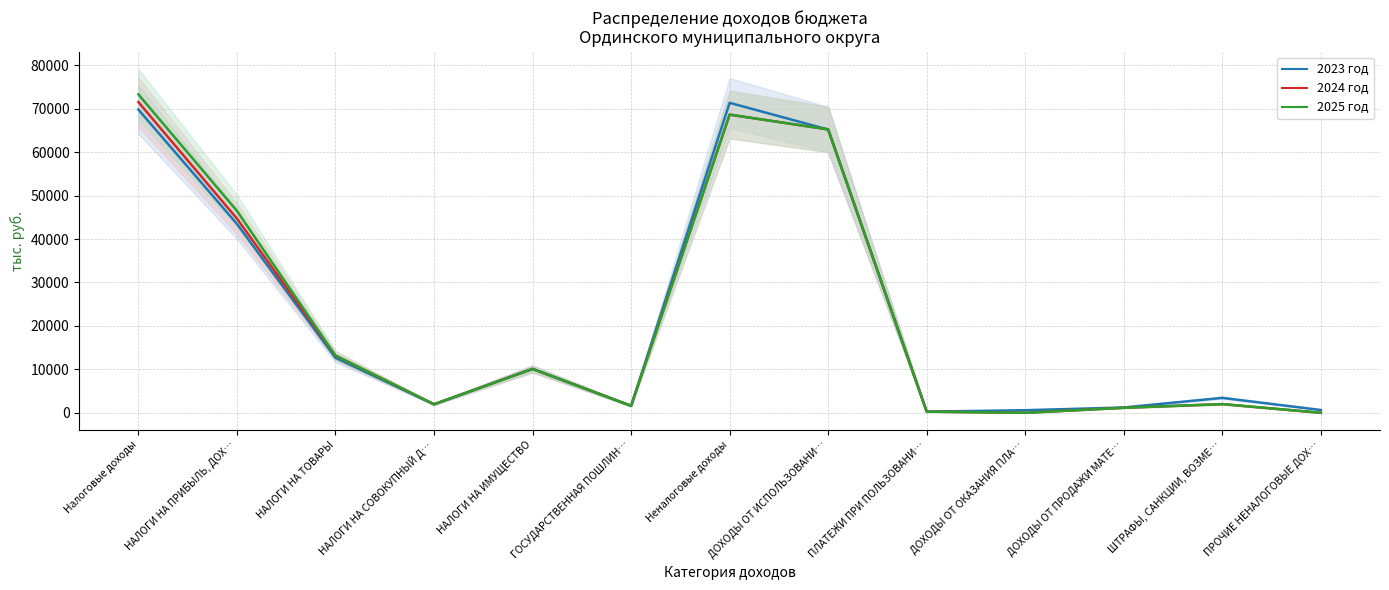

Is the value of 2023 год at НАЛОГИ НА ТОВАРЫ greater than the value of 2025 год at НАЛОГИ НА ИМУЩЕСТВО?

Yes